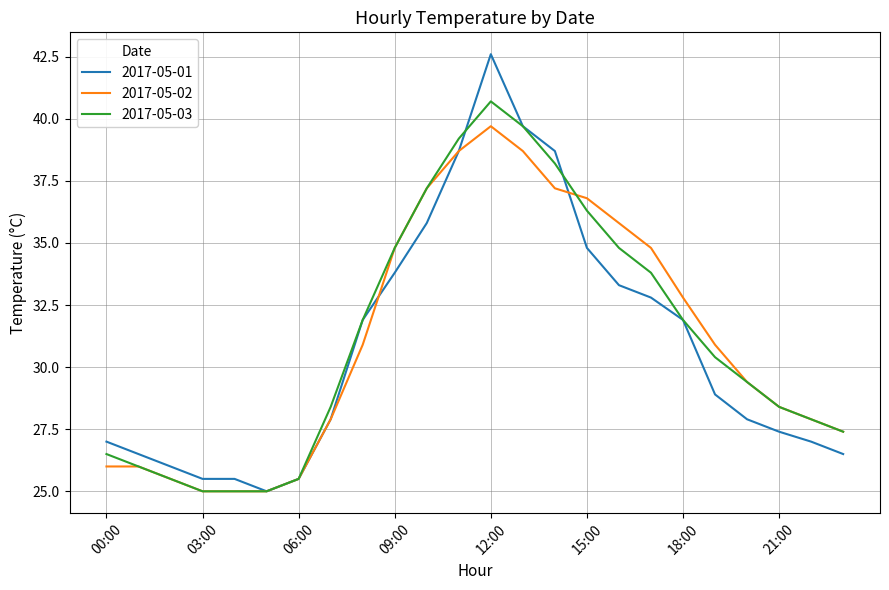

What is the smallest value displayed?

25.0